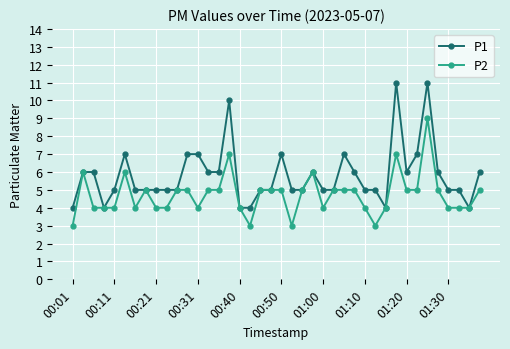

What are all the series names shown in the legend?

P1, P2